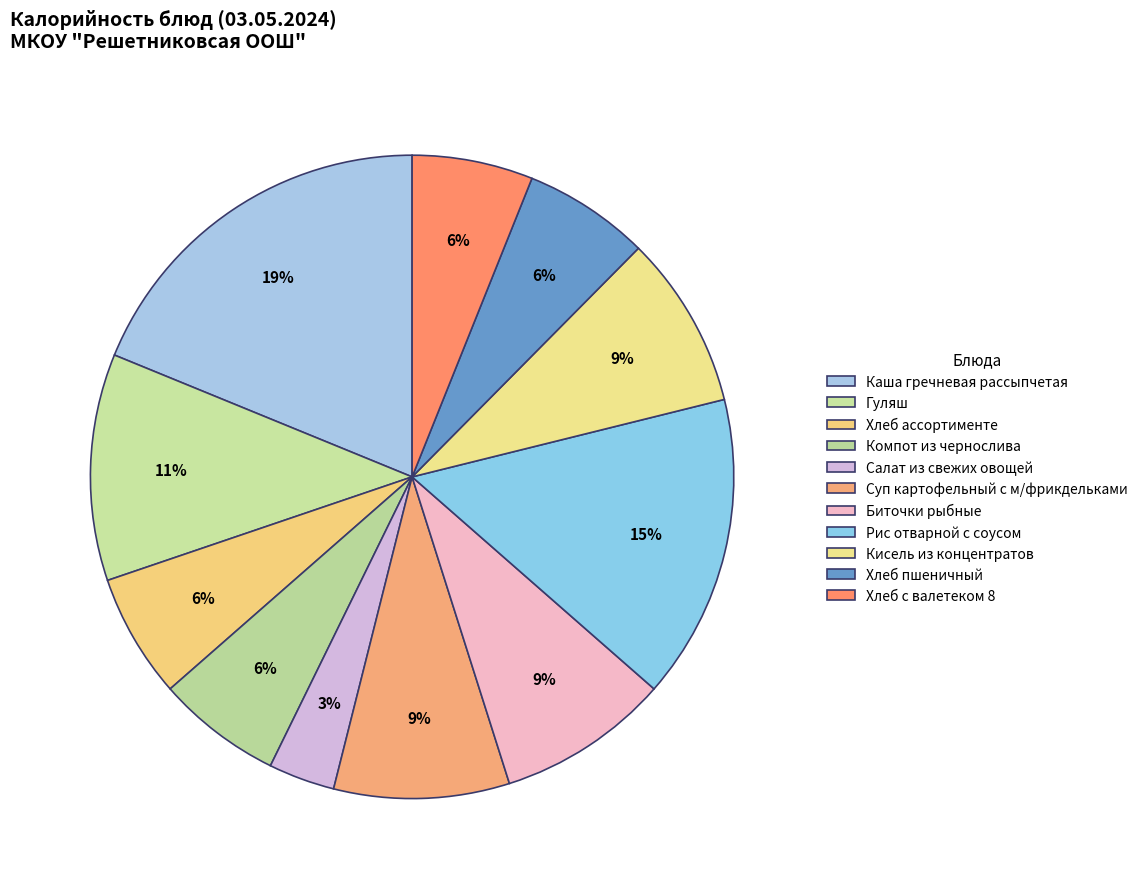

Does any single category account for the majority?

No